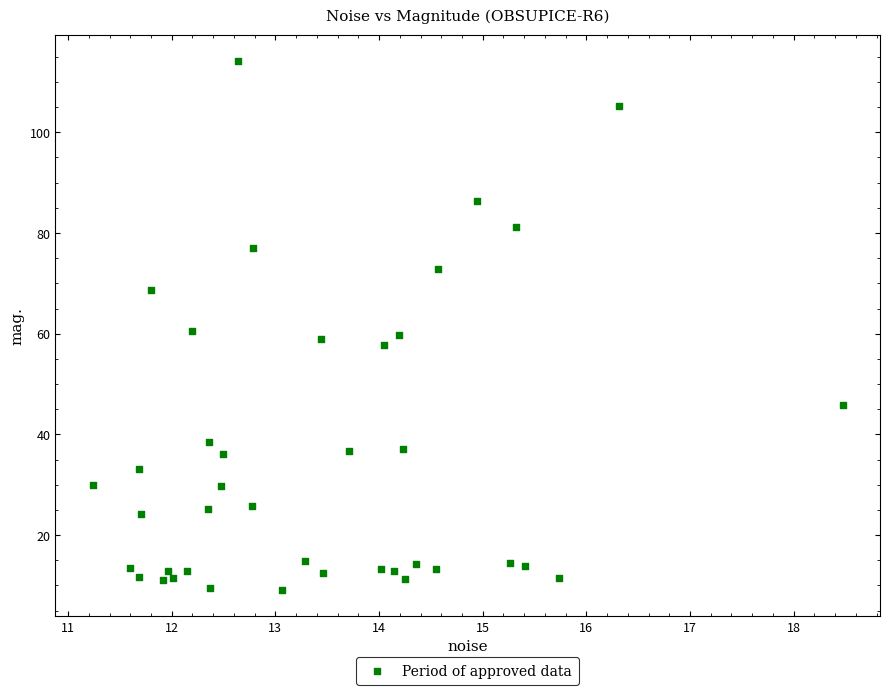

What is the range of X values (max minus min)?

7.2